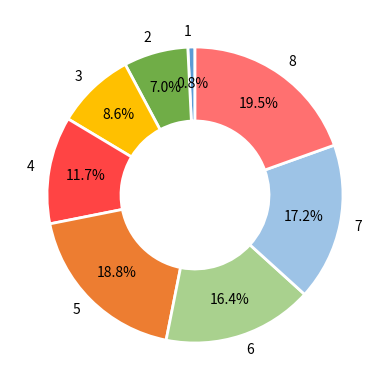

What is the smallest slice in the pie chart?

1